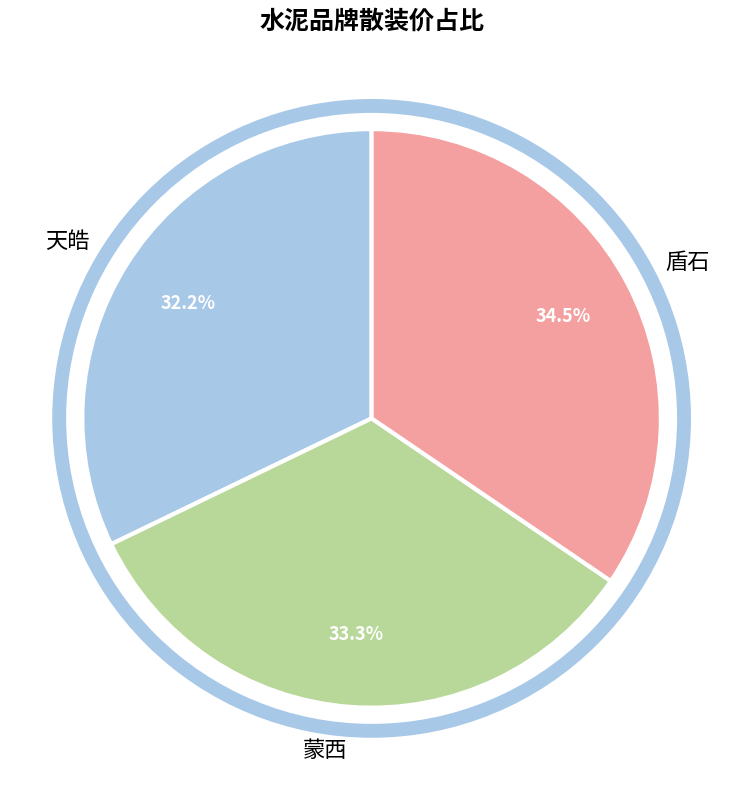

Is there a majority slice in this chart?

No